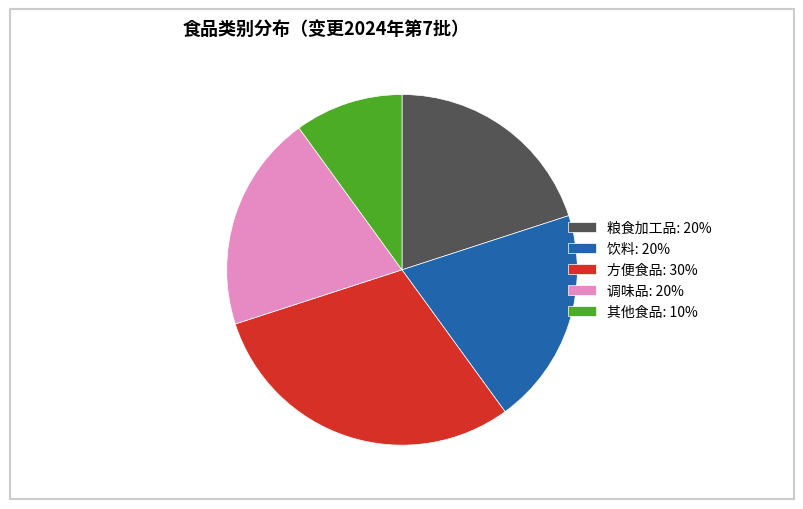

Does 粮食加工品 account for over 50% of the chart?

No